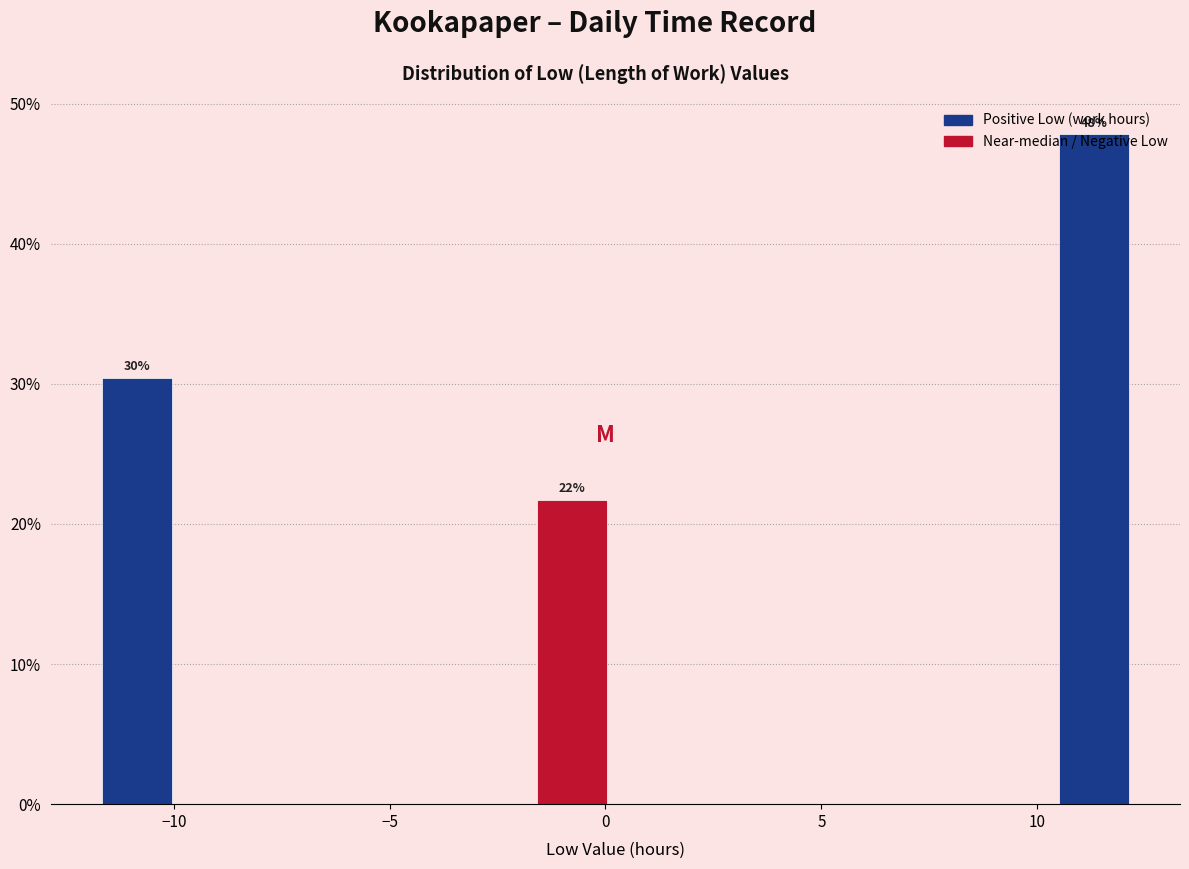

Over which range of the x-axis is the bar tallest?

10.5 to 12.5